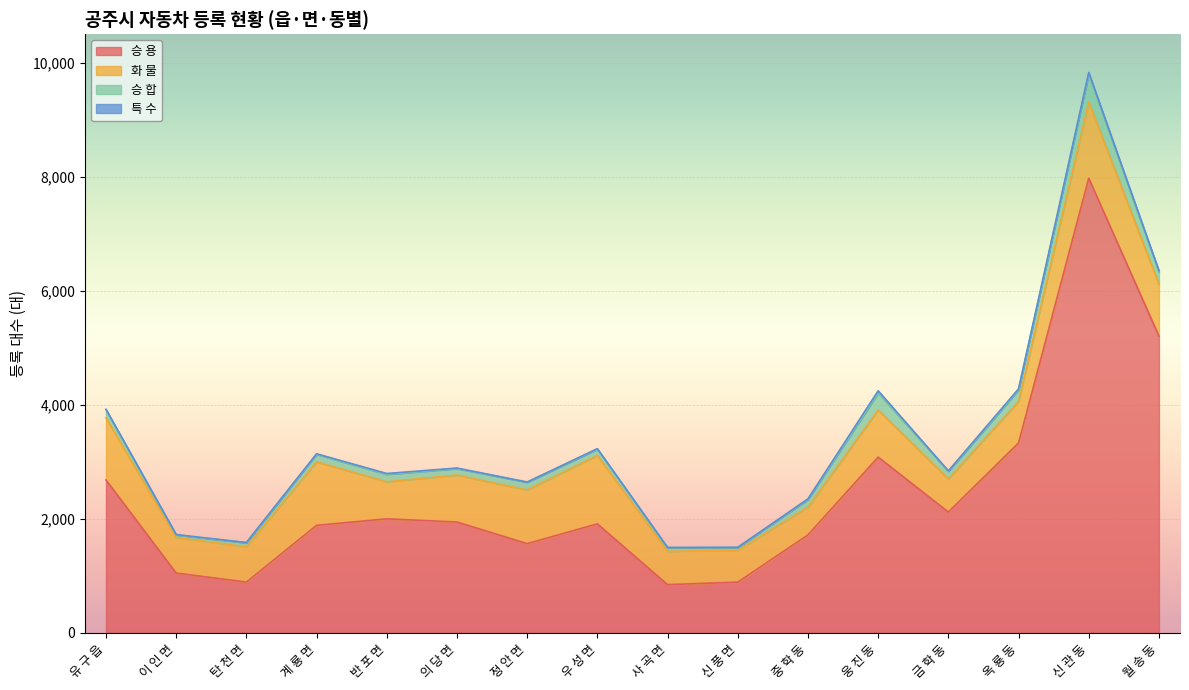

The 승 합 series shows 348 at 옥 룡 동. True or false?

False